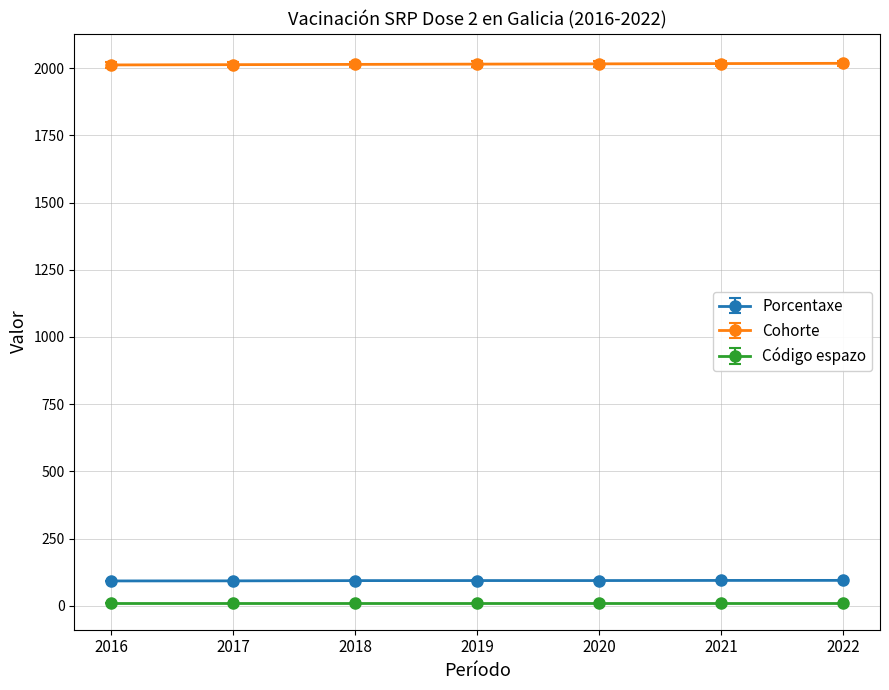

Which series has the largest total across all categories?

Cohorte